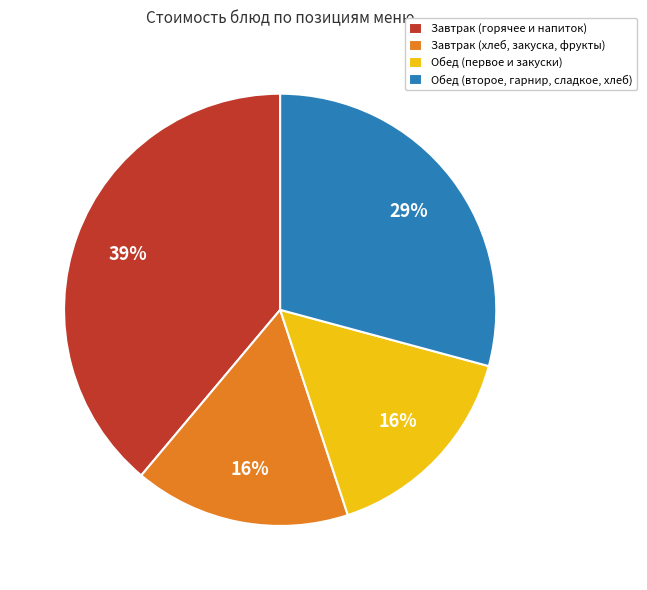

To the nearest percent, what percentage of the pie is Обед (второе, гарнир, сладкое, хлеб)?

29%